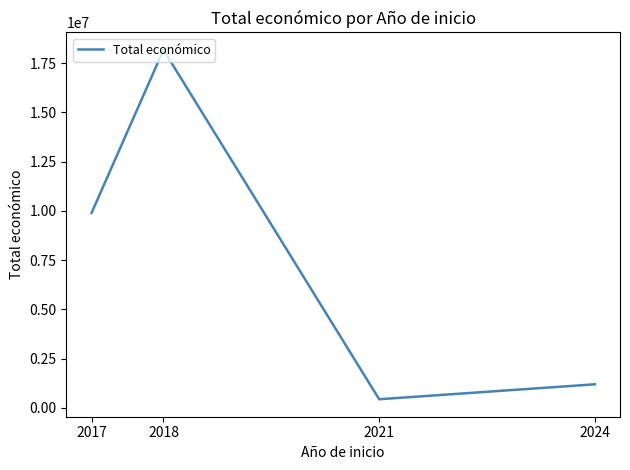

How many distinct data groups are displayed?

1